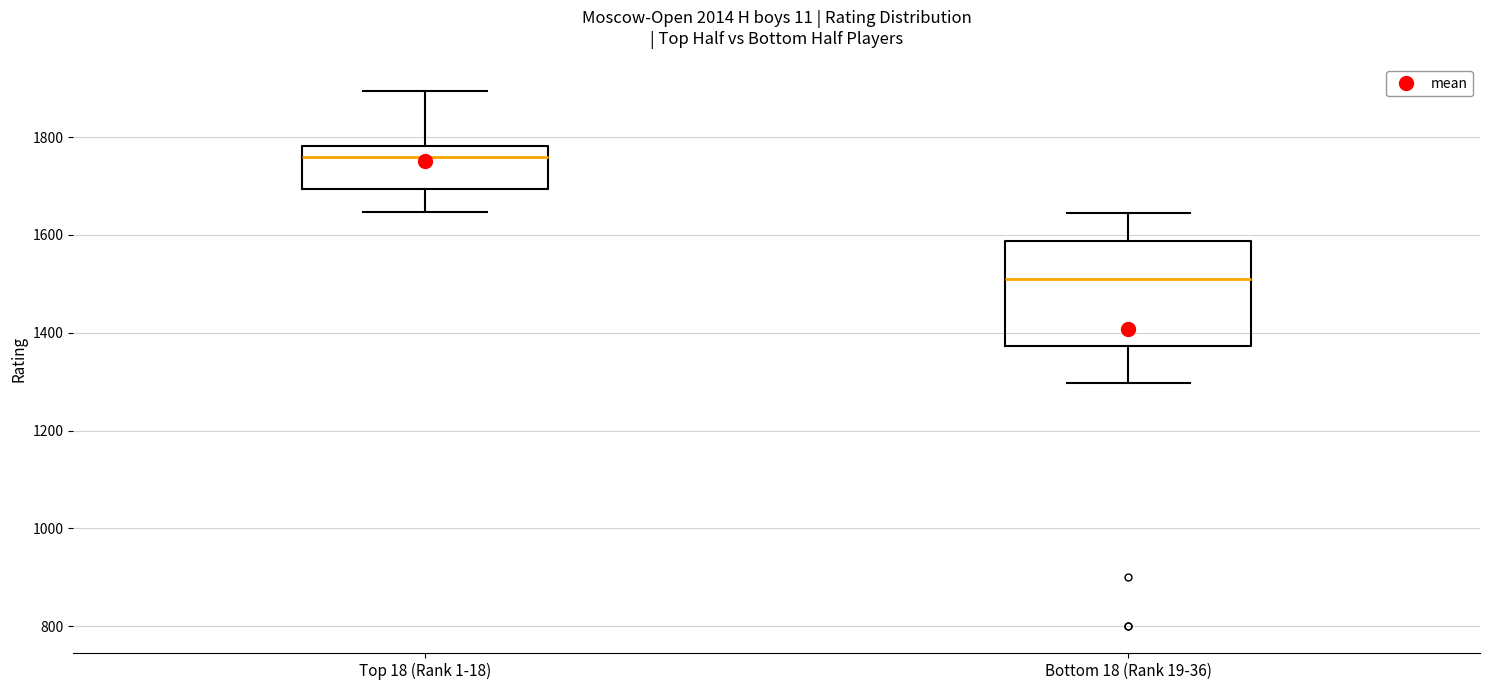

Where does the upper whisker of the box for Top 18 (Rank 1-18) end on the y-axis? The values are not printed on the chart, so give them approximately, as read against the axis.

1900